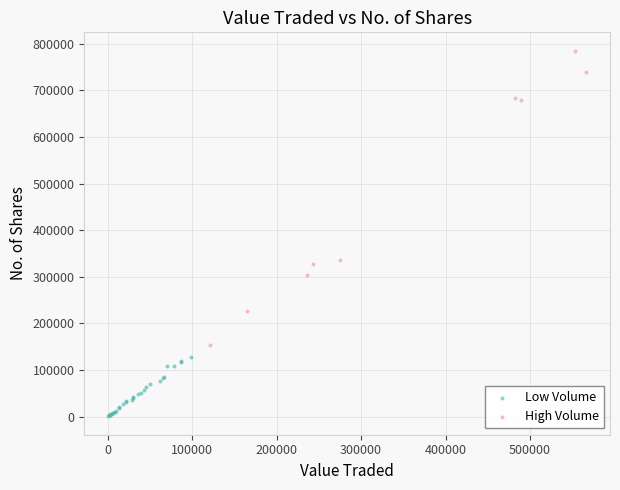

Which series contains the highest Y value?

High Volume